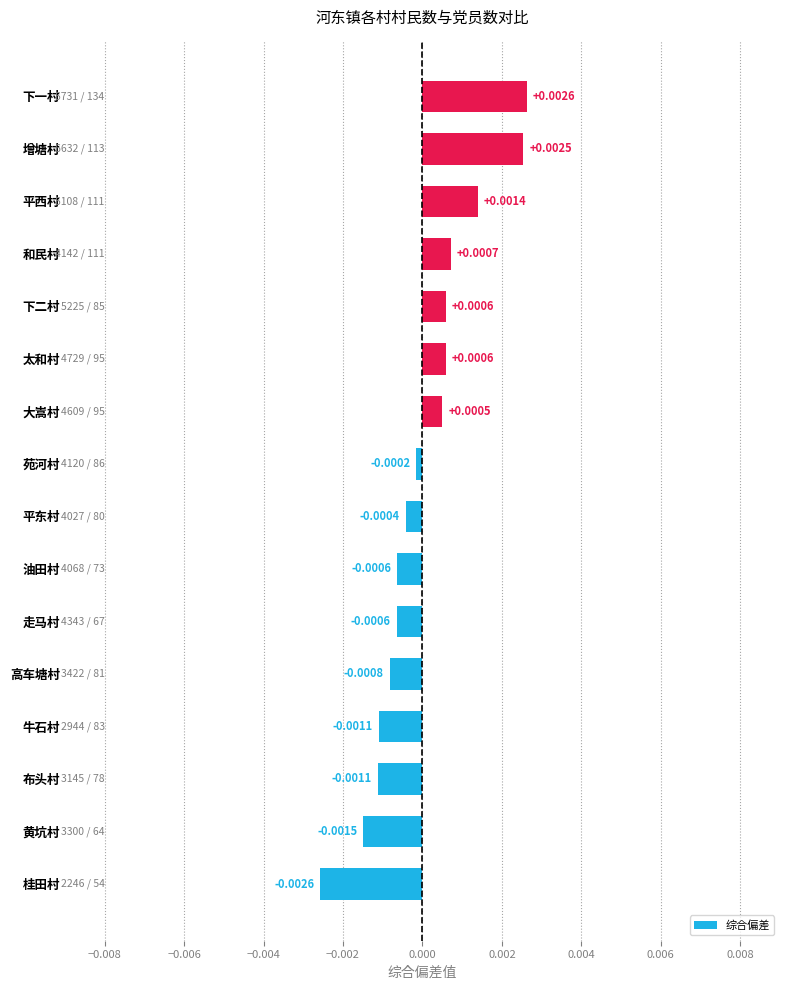

How many positive values are there?

7